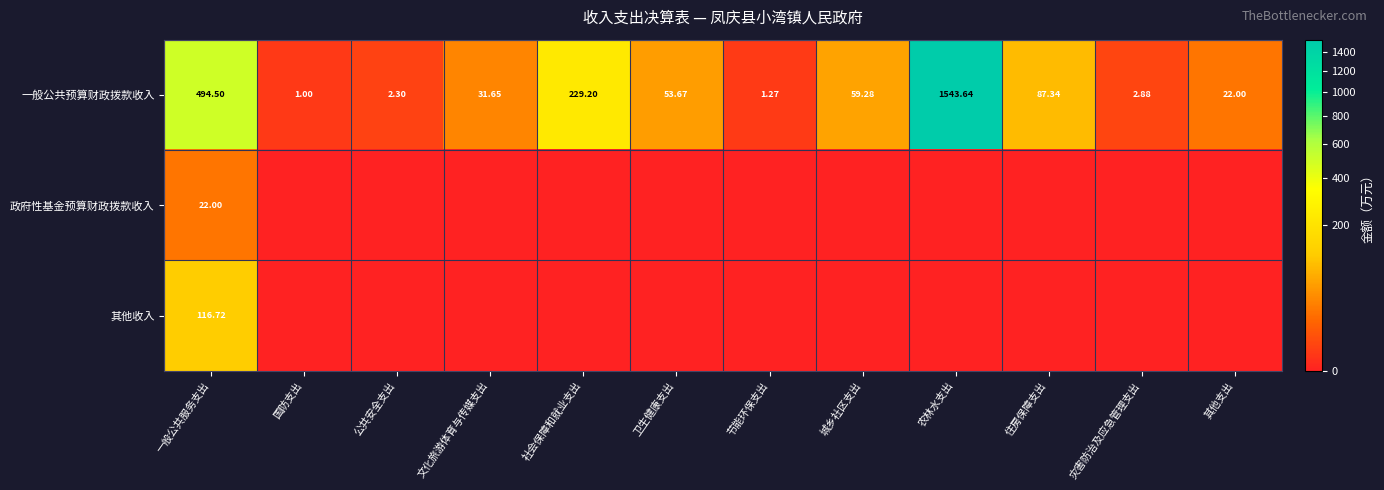

Which category has the highest value in the 一般公共预算财政拨款收入 series?

农林水支出